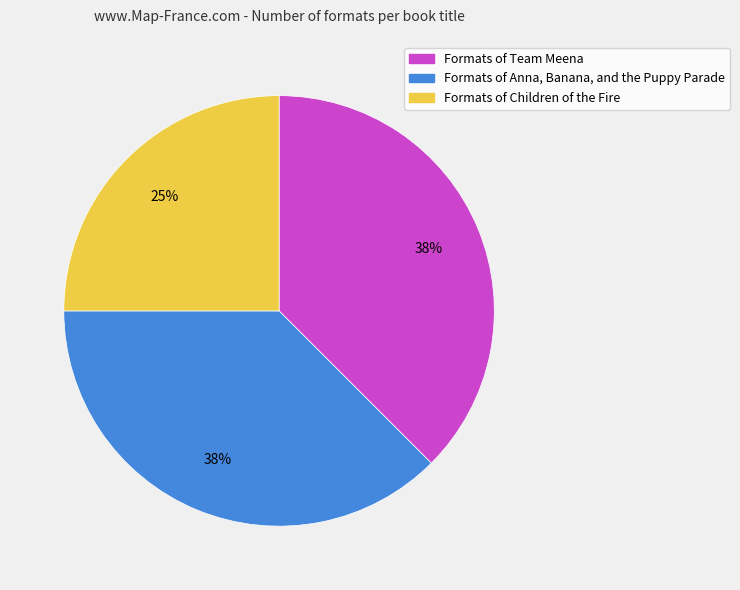

Is there any slice that represents more than half of the pie?

No